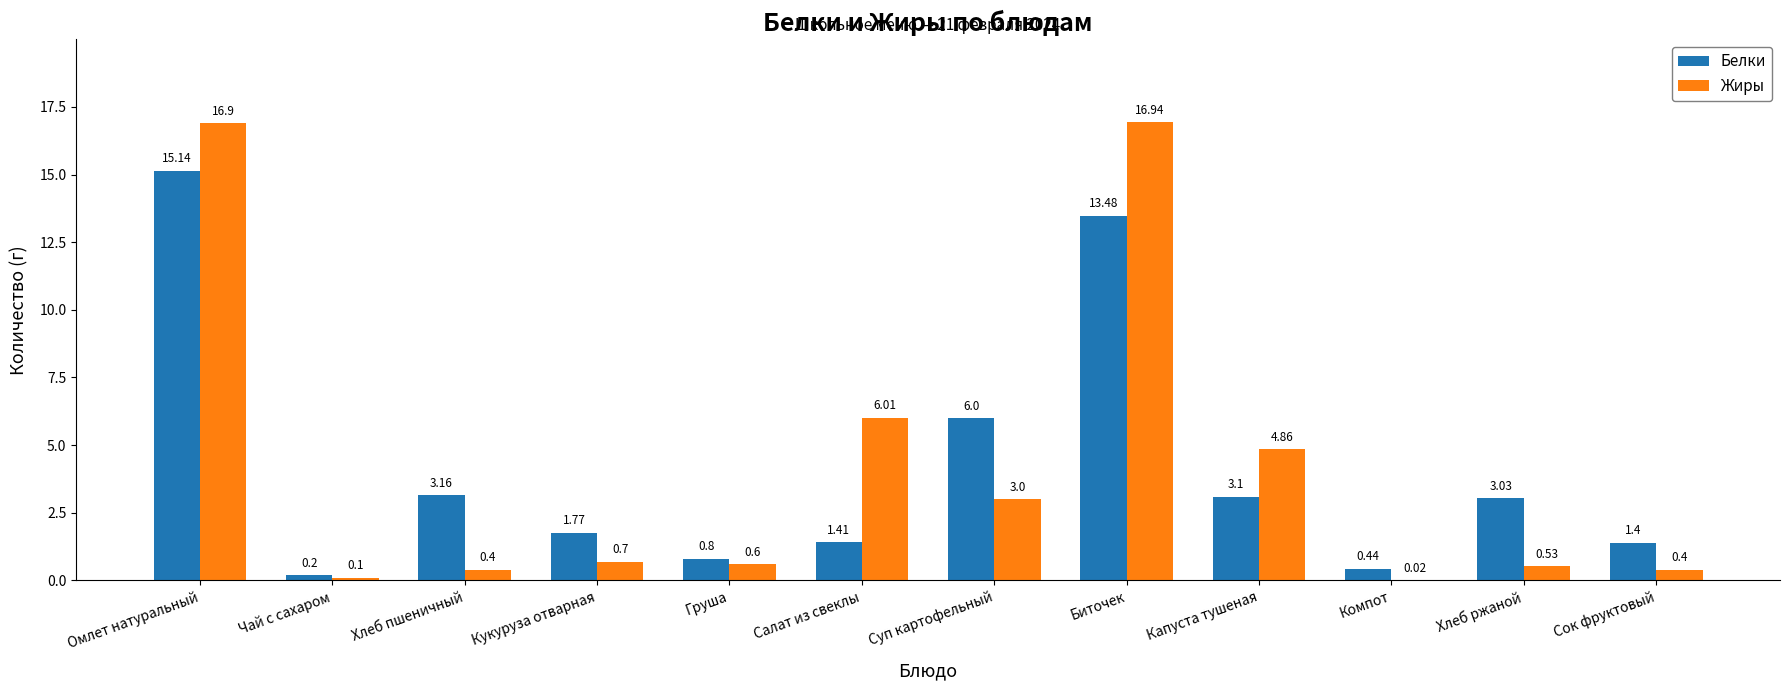

At which category is the sum across all series the highest?

Омлет натуральный